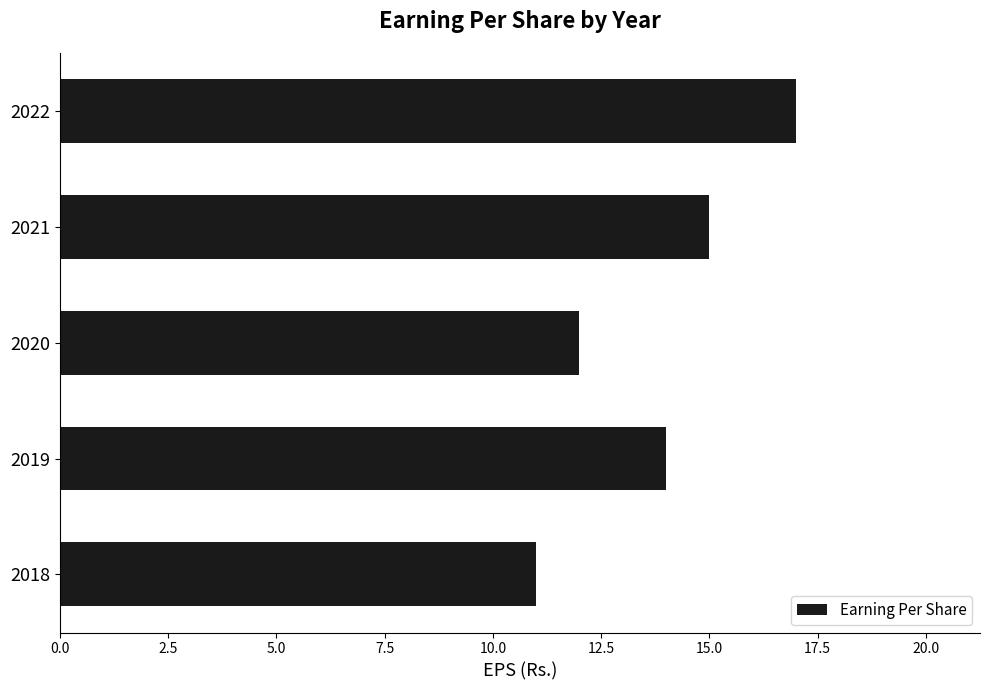

How many bars are there in total?

5